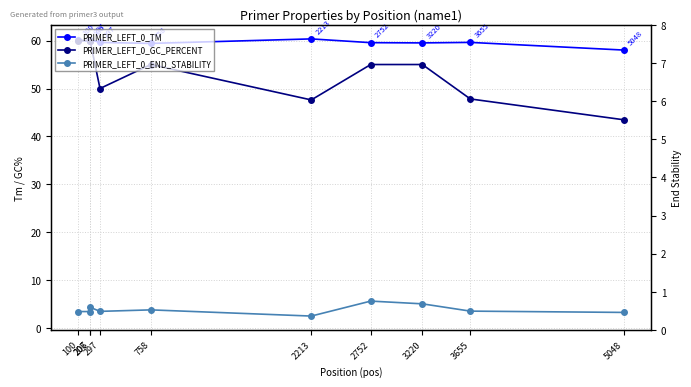

Where do PRIMER_LEFT_0_GC_PERCENT and PRIMER_LEFT_0_TM first cross each other?

100 and 206